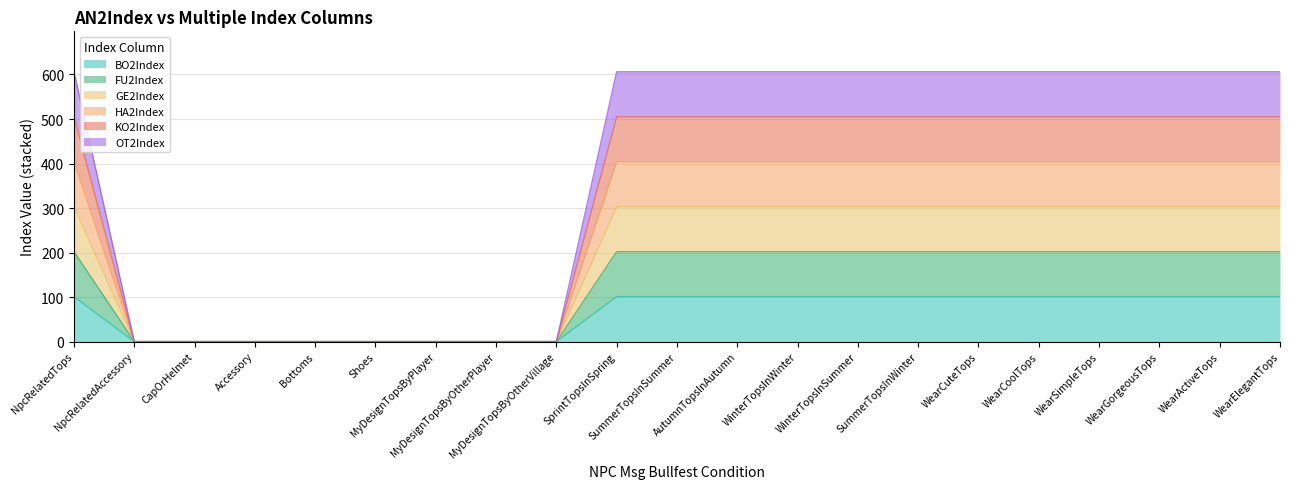

Does the chart have visible grid lines?

Yes